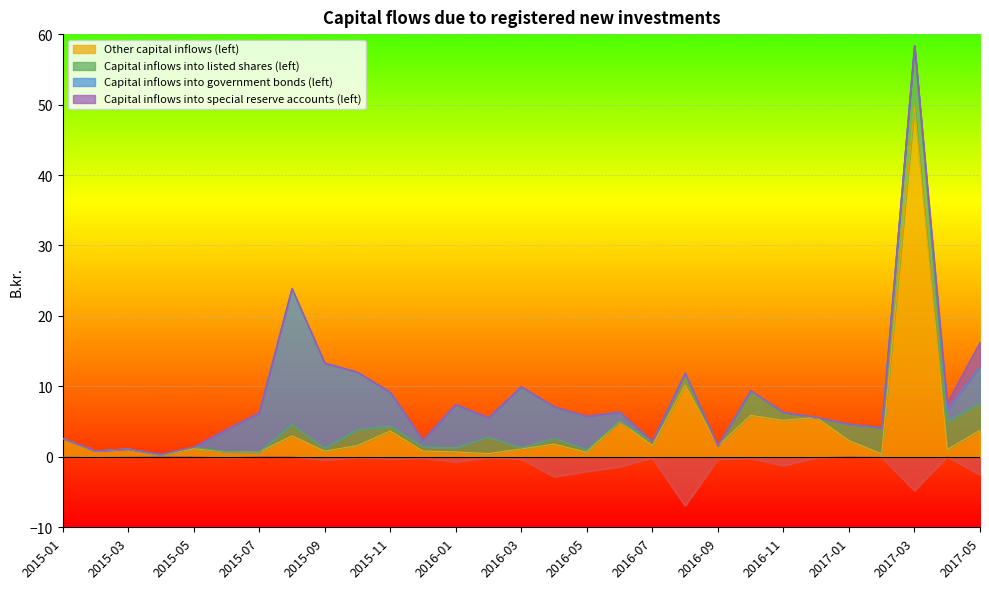

Is it true that Capital inflows into special reserve accounts (left) equals 0.0 at 2016-11?

True